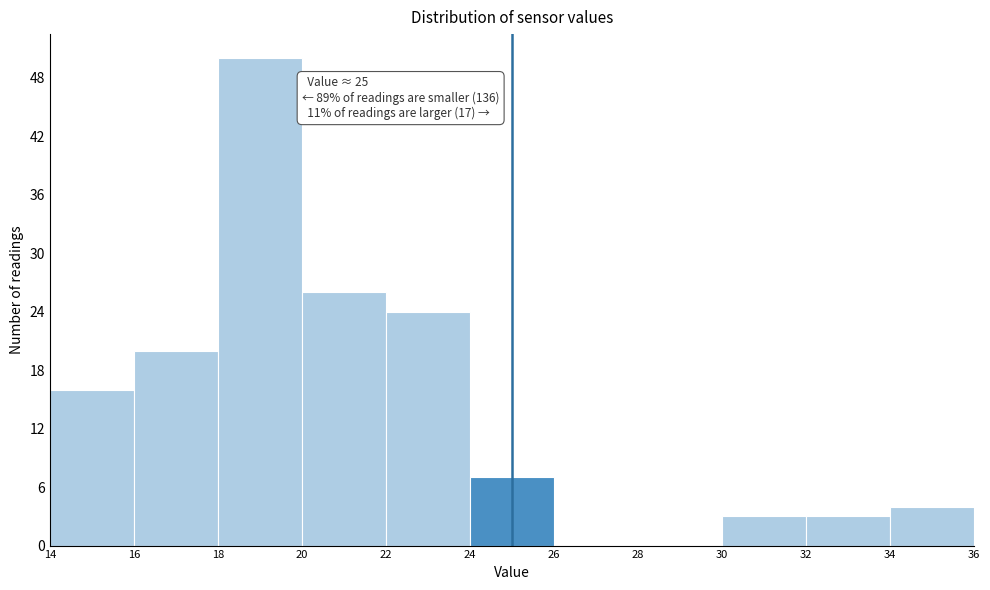

Which range on the x-axis has the tallest bar?

18 to 20